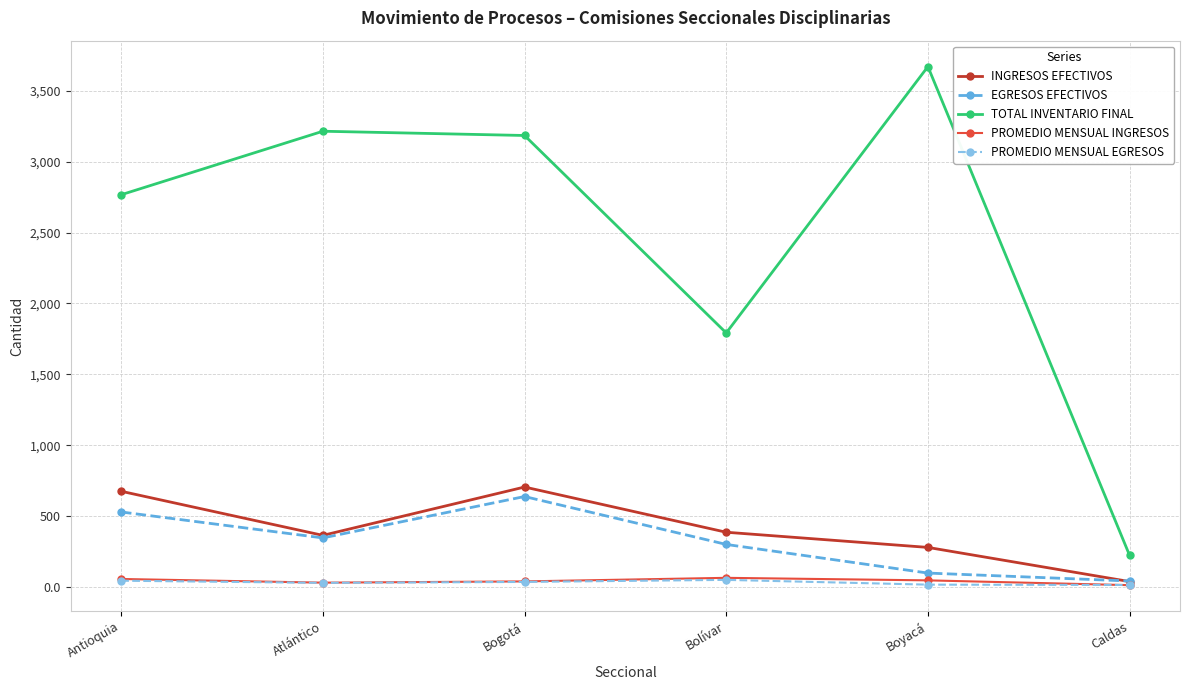

Between Antioquia and Bolívar, which series saw the biggest shift?

TOTAL INVENTARIO FINAL